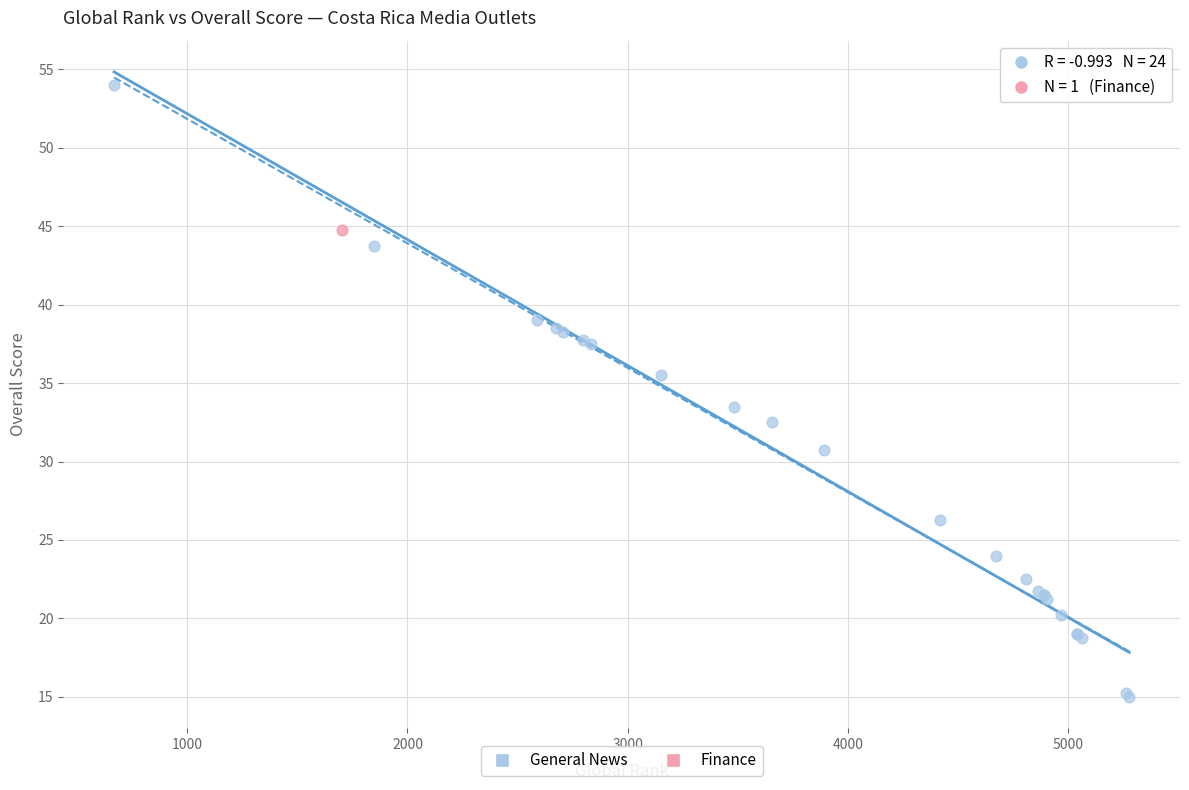

What are all the series names shown in the legend?

General News, Finance